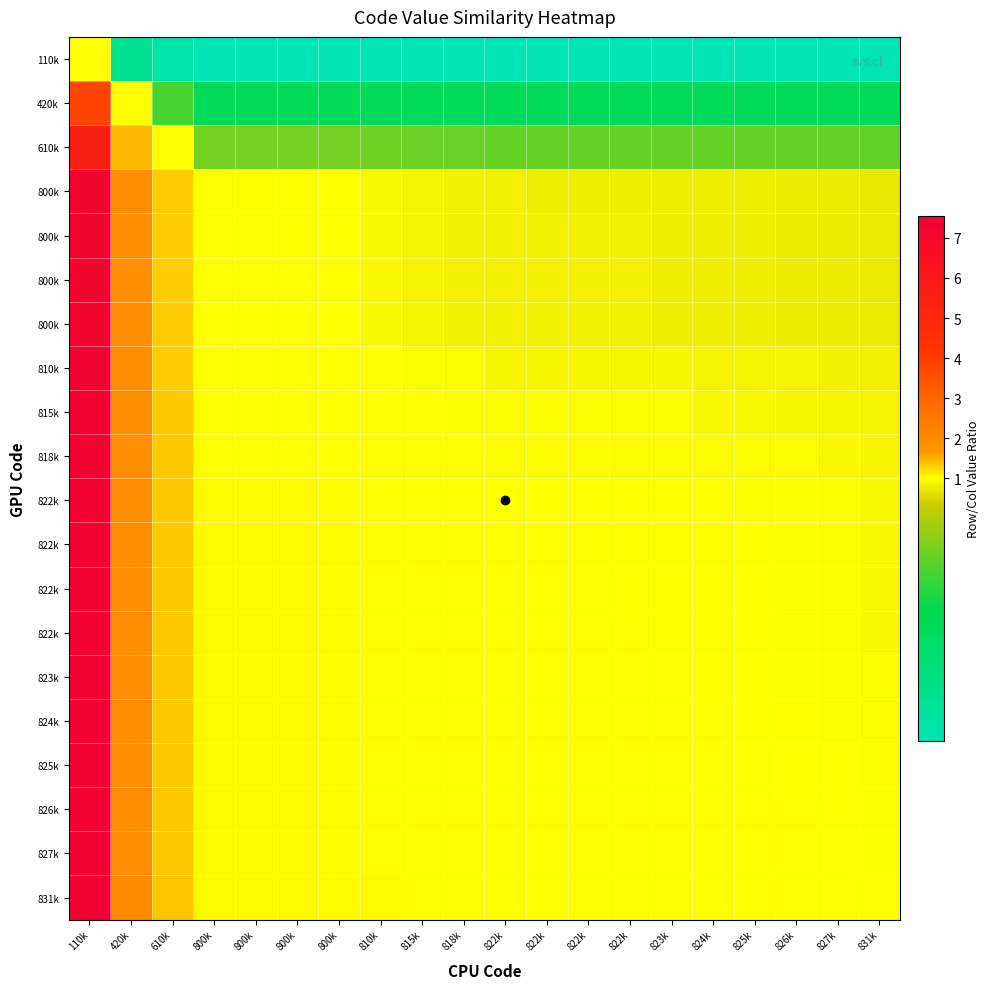

What is the difference between the highest and lowest values at 826k?

0.9